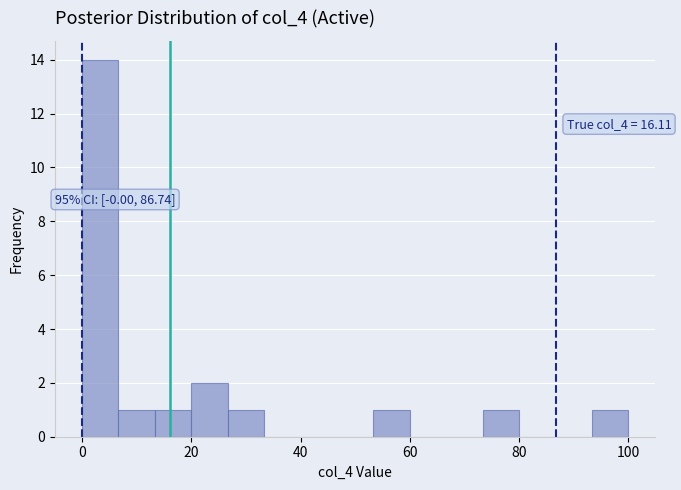

Around what value on the x-axis is the tallest bar? Give the approximate position of its centre, as read against the axis.

4